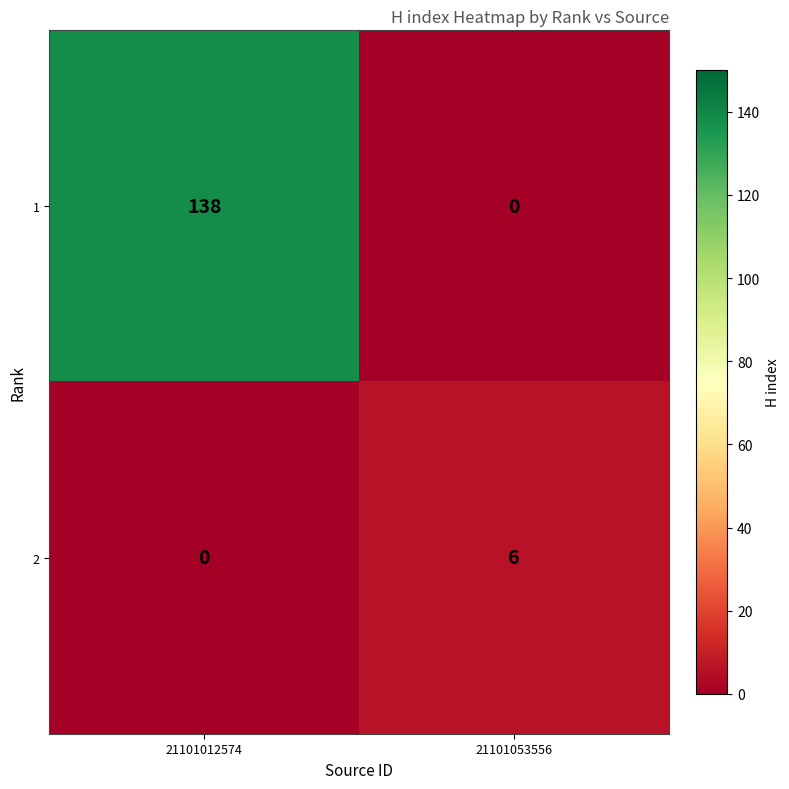

Rank the categories by 2 value from highest to lowest.

21101053556, 21101012574